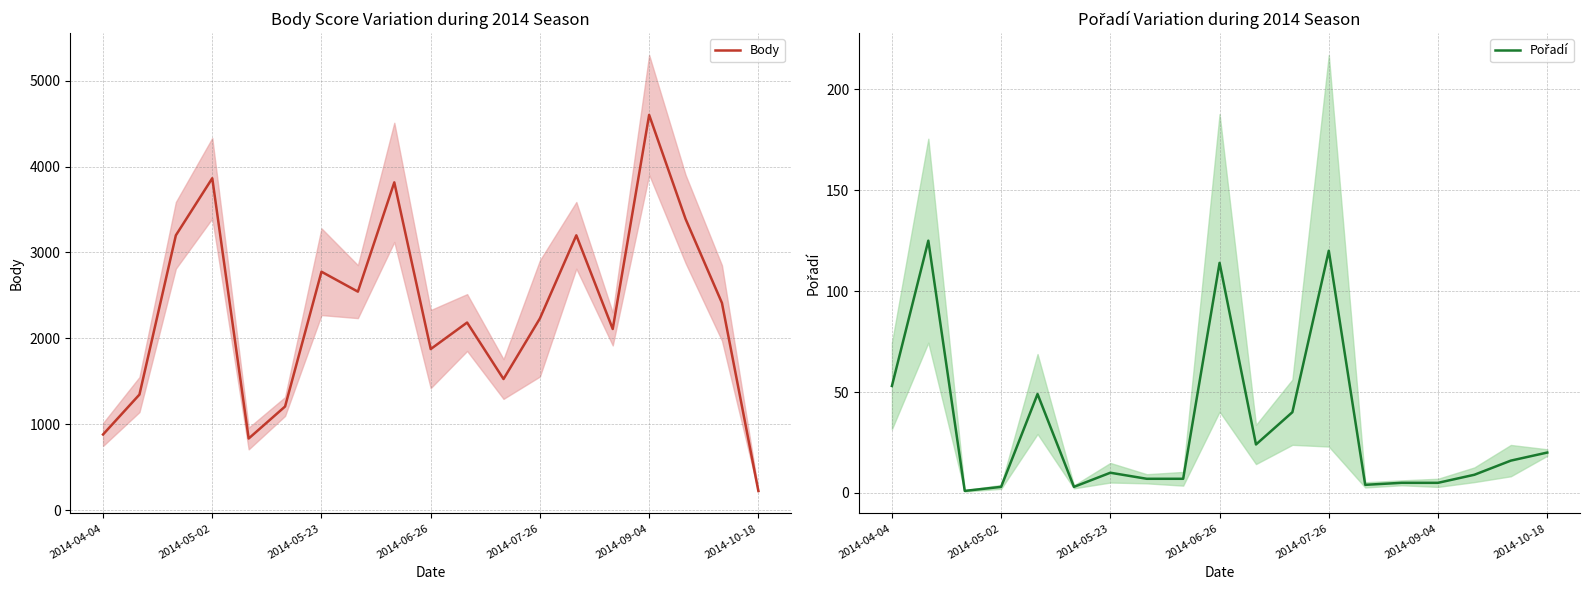

True or false: Pořadí and Body intersect in this chart.

False